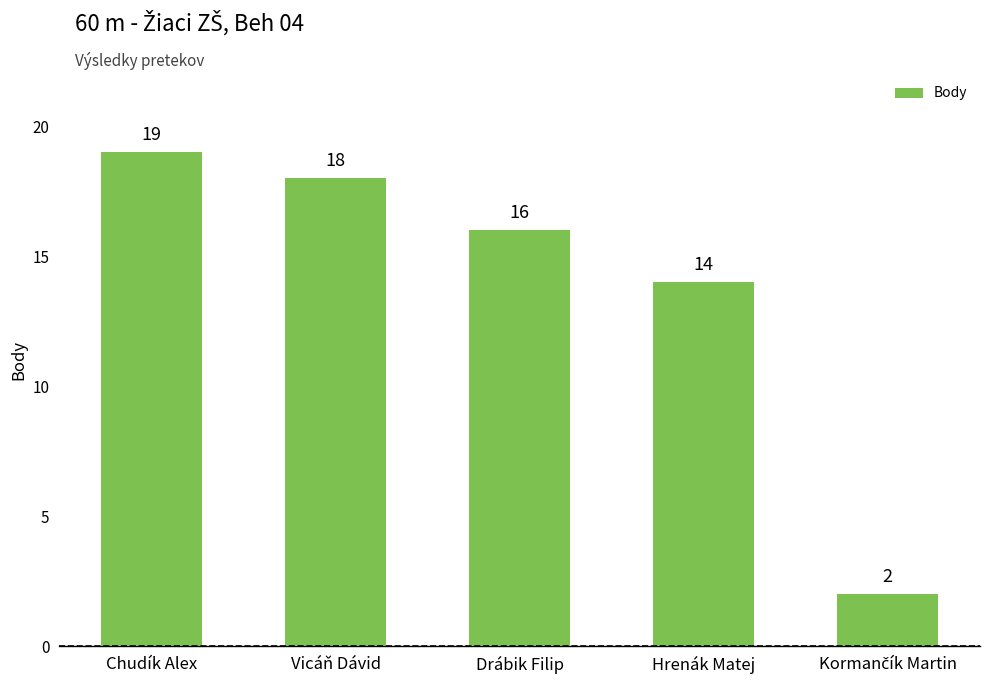

What is the label of the 2nd bar from the right?

Hrenák Matej